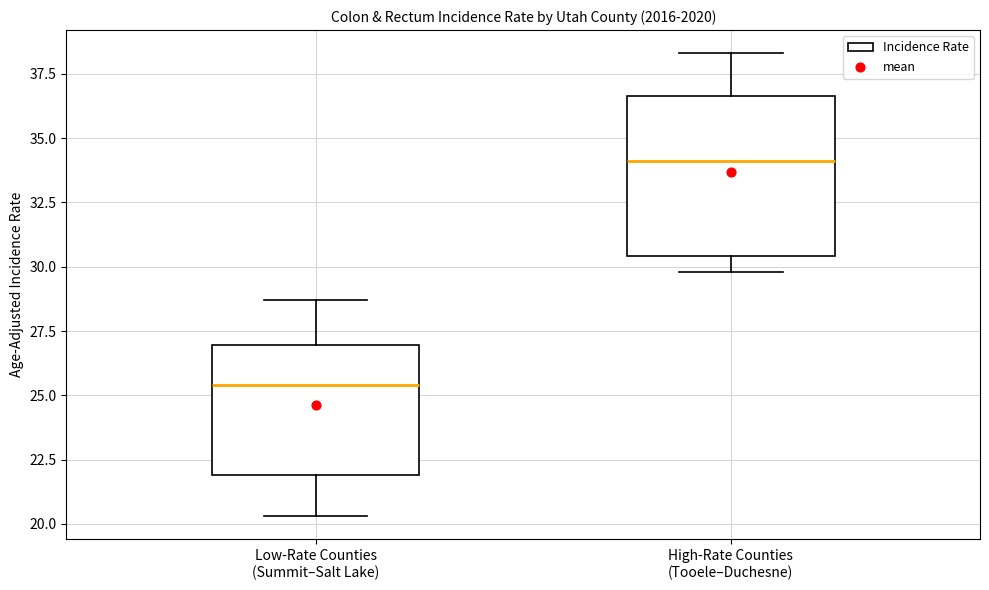

Reading left to right, read every box against the y-axis: the position of its median line, the range the box covers, and the ends of its whiskers. The values are not printed on the chart, so give them approximately, as read against the axis.

Low-Rate Counties (Summit–Salt Lake): median 25.5, box 22.0 to 27.0, whiskers 20.5 to 28.5
High-Rate Counties (Tooele–Duchesne): median 34.0, box 30.5 to 36.5, whiskers 30.0 to 38.5